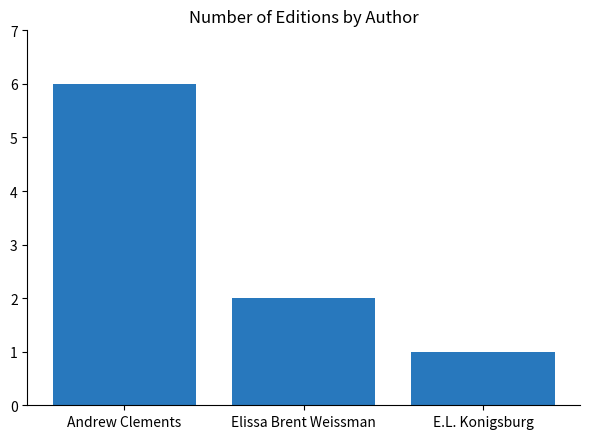

Reading right to left, transcribe all the data shown in this chart.

1	2	6